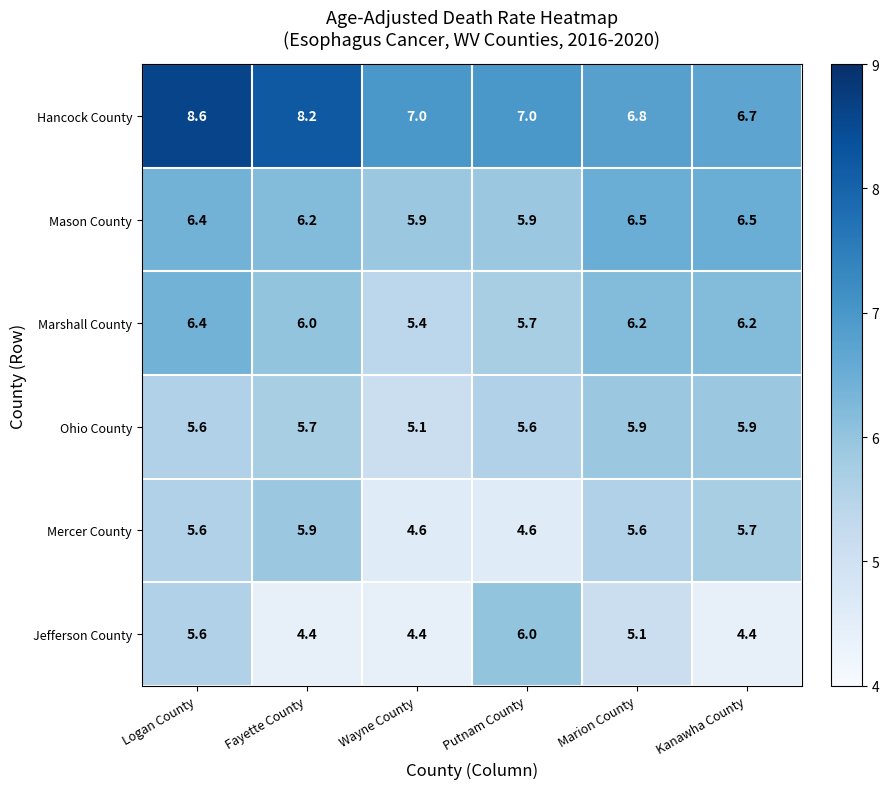

What is the spread (max minus min) of values at Putnam County?

2.4